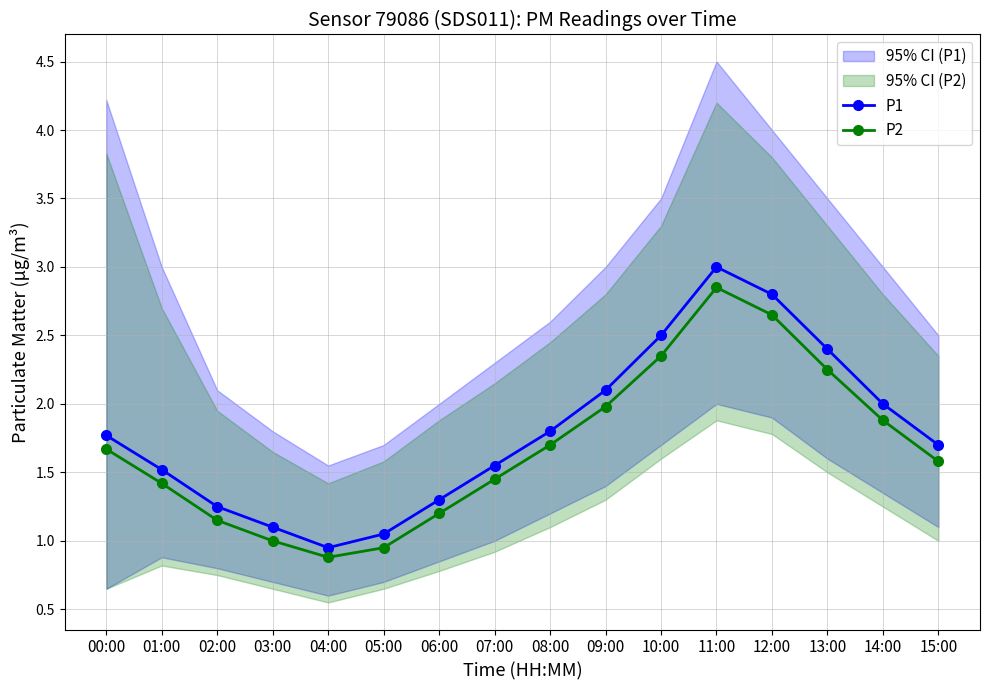

What is the difference between the highest and lowest values at 09:00?

0.1